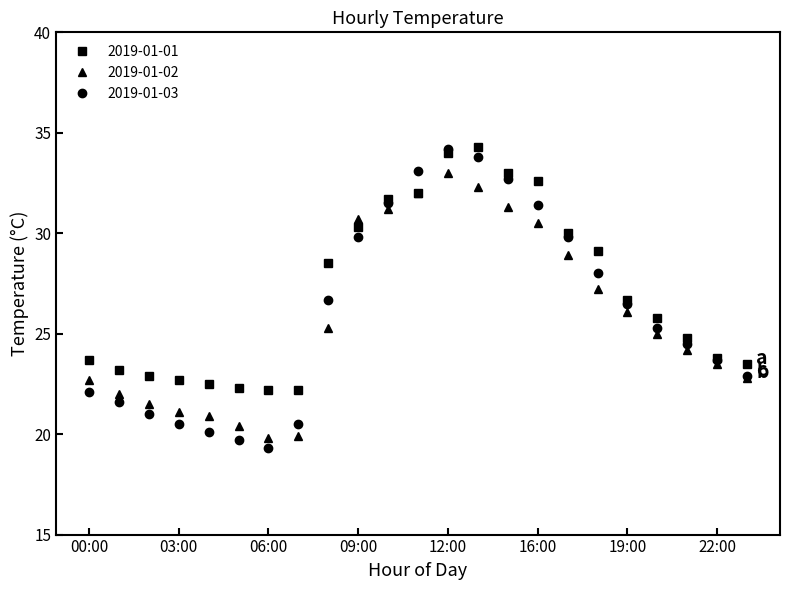

What is the minimum value shown in the chart?

19.3